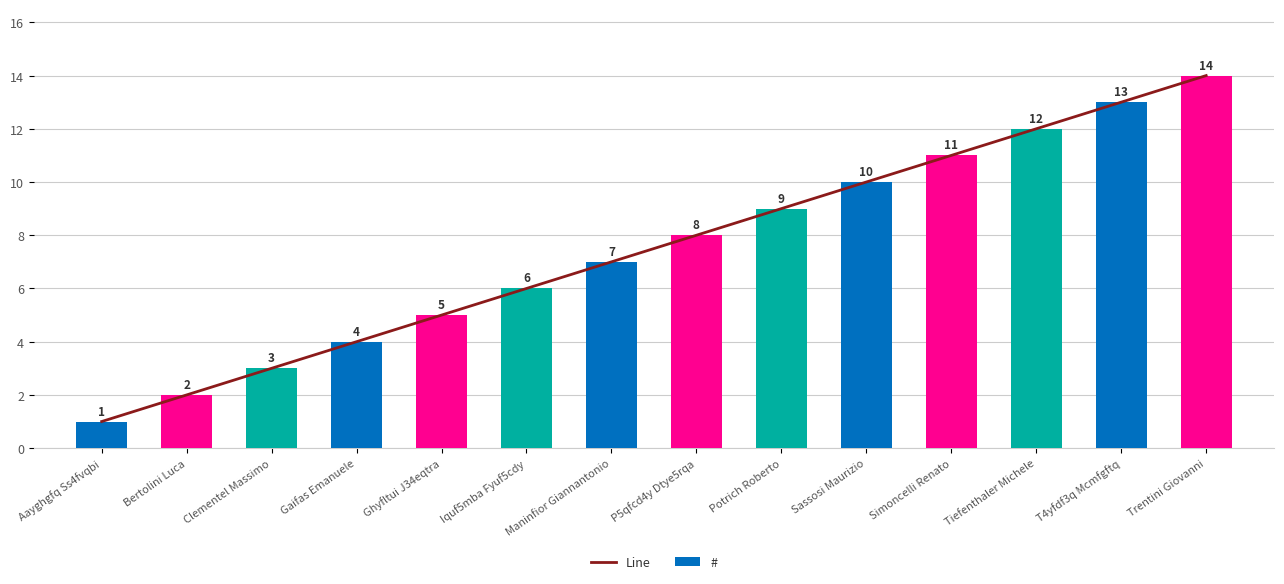

Is it true that # equals 11 at Simoncelli Renato?

True